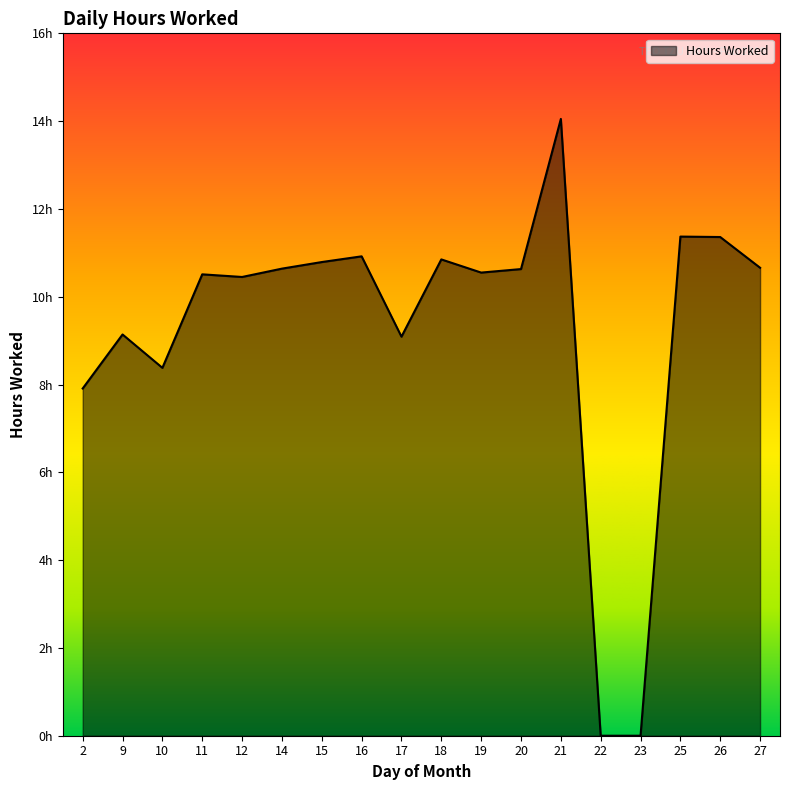

Reading right to left, transcribe all the data shown in this chart.

27=10.7	26=11.4	25=11.4	23=0.0	22=0.0	21=14.1	20=10.6	19=10.6	18=10.8	17=9.1	16=10.9	15=10.8	14=10.6	12=10.4	11=10.5	10=8.4	9=9.1	2=7.9